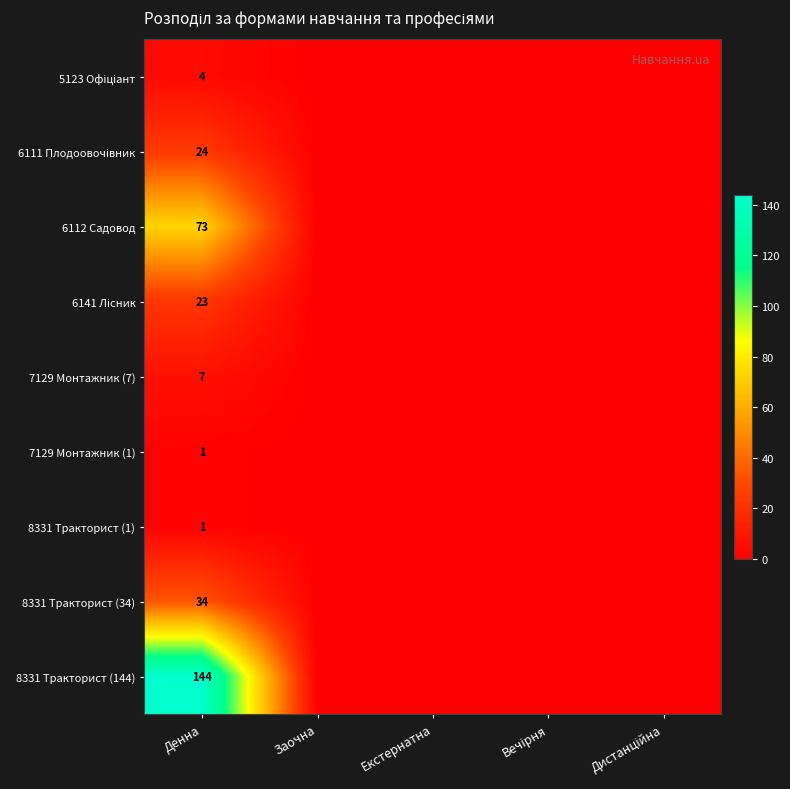

Is it true that 7129 Монтажник (7) equals 7 at Денна?

True